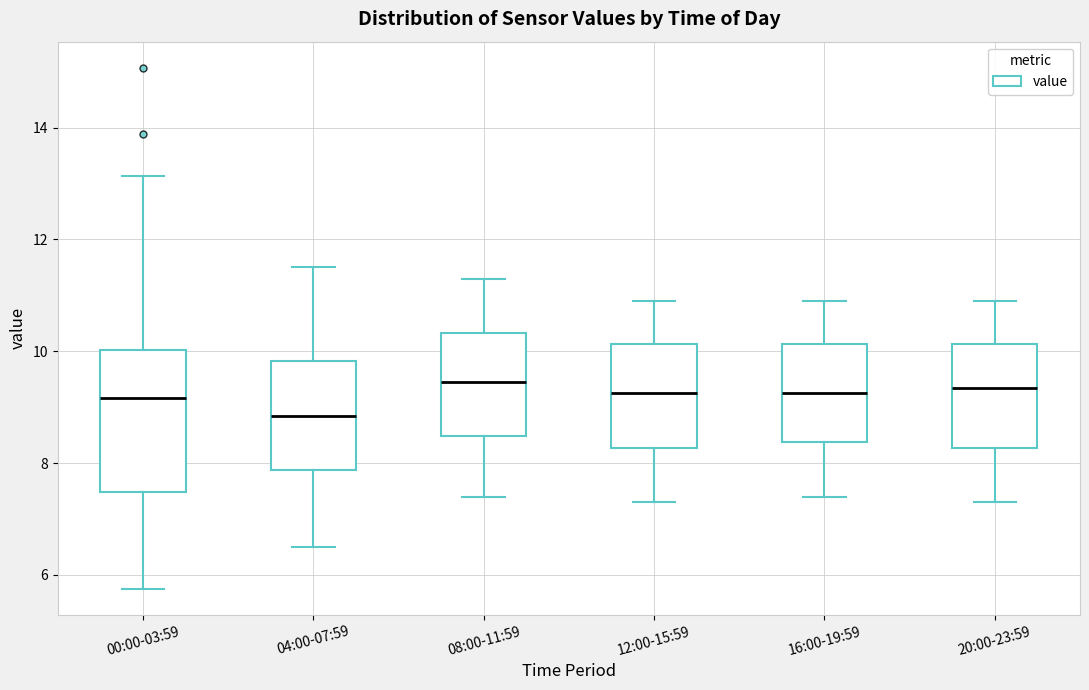

Where is the upper edge of the box for 00:00-03:59 on the y-axis? The values are not printed on the chart, so give them approximately, as read against the axis.

10.0